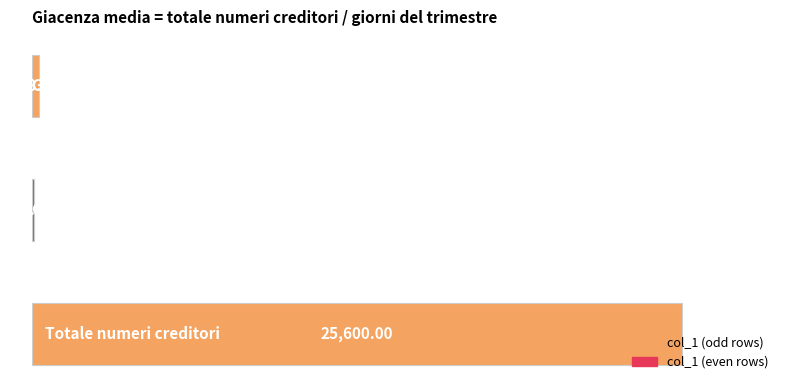

What is the difference between the maximum and second lowest values?

25321.7